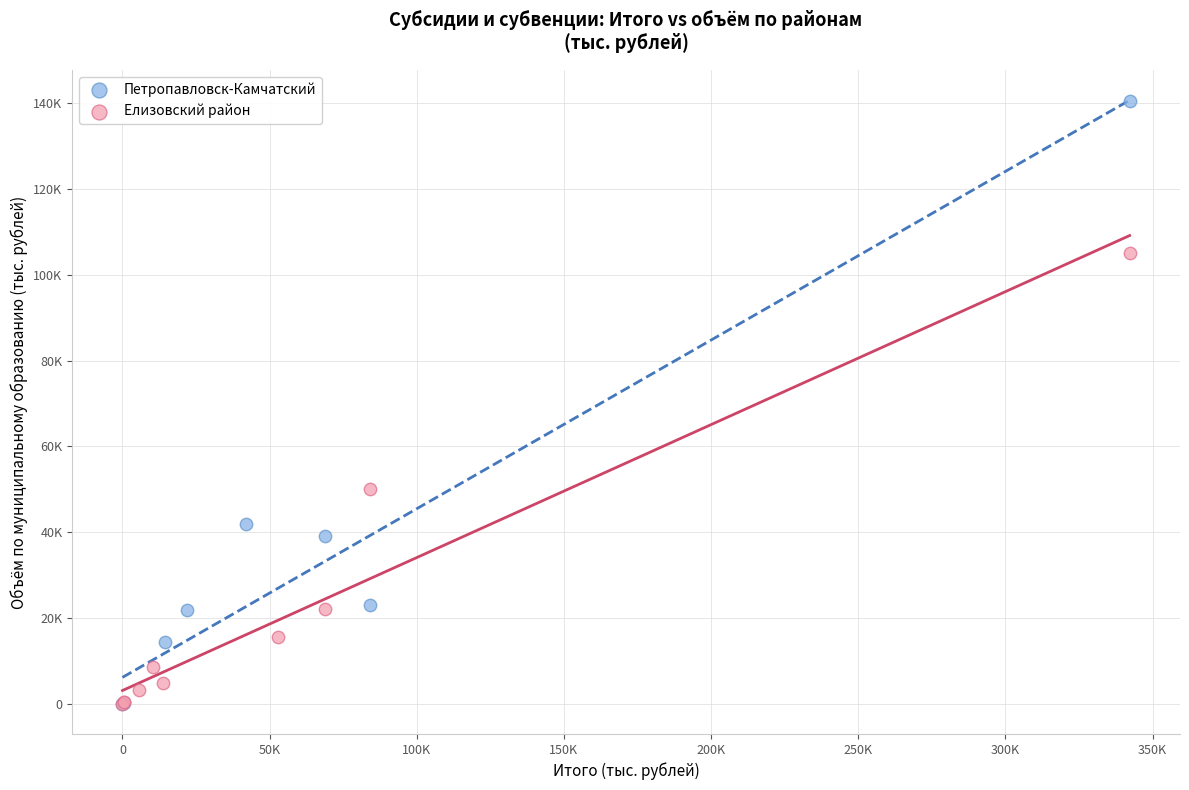

What are all the series names shown in the legend?

Петропавловск-Камчатский, Елизовский район